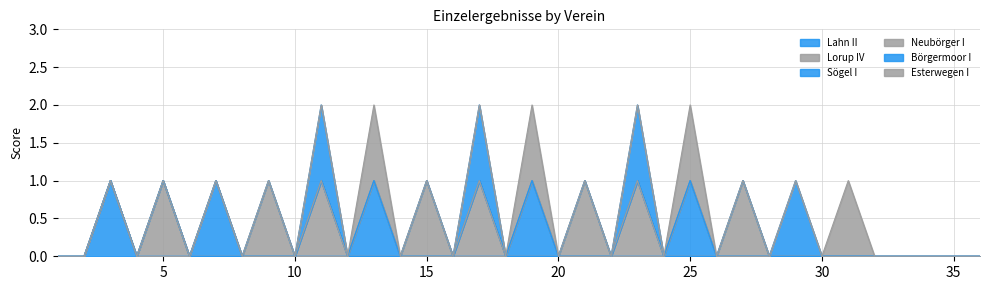

At 6, list the series in order from smallest to largest.

Lahn II, Lorup IV, Sögel I, Neubörger I, Börgermoor I, Esterwegen I